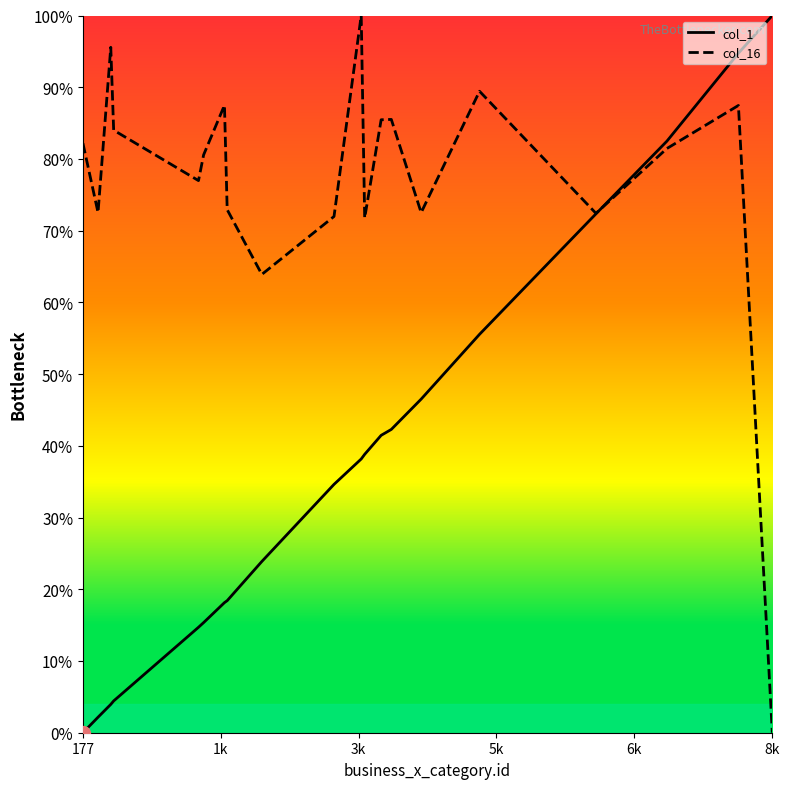

How many values in col_1 are above zero?

19